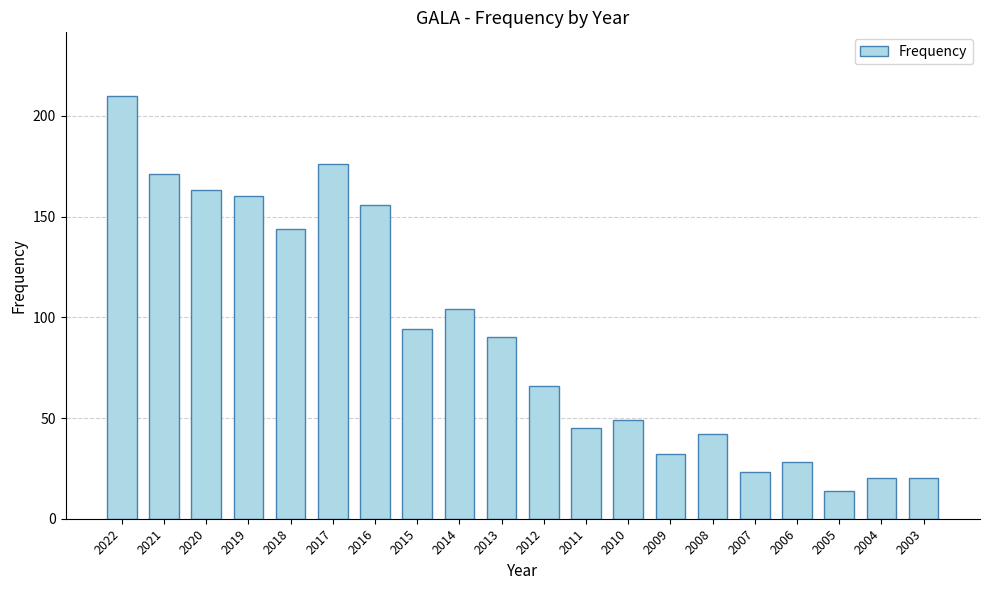

Is it true that the value at 2010 is 76?

False